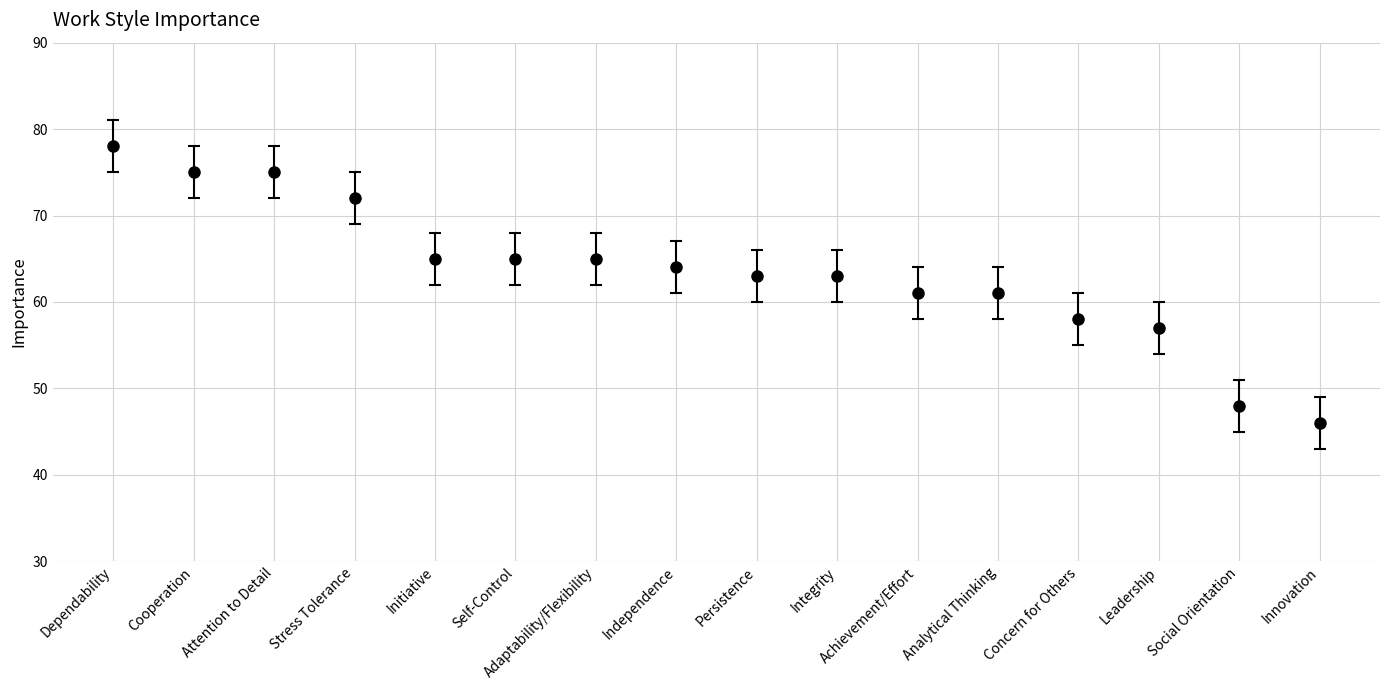

Approximately how many times larger is the value at Leadership compared to Analytical Thinking?

0.9